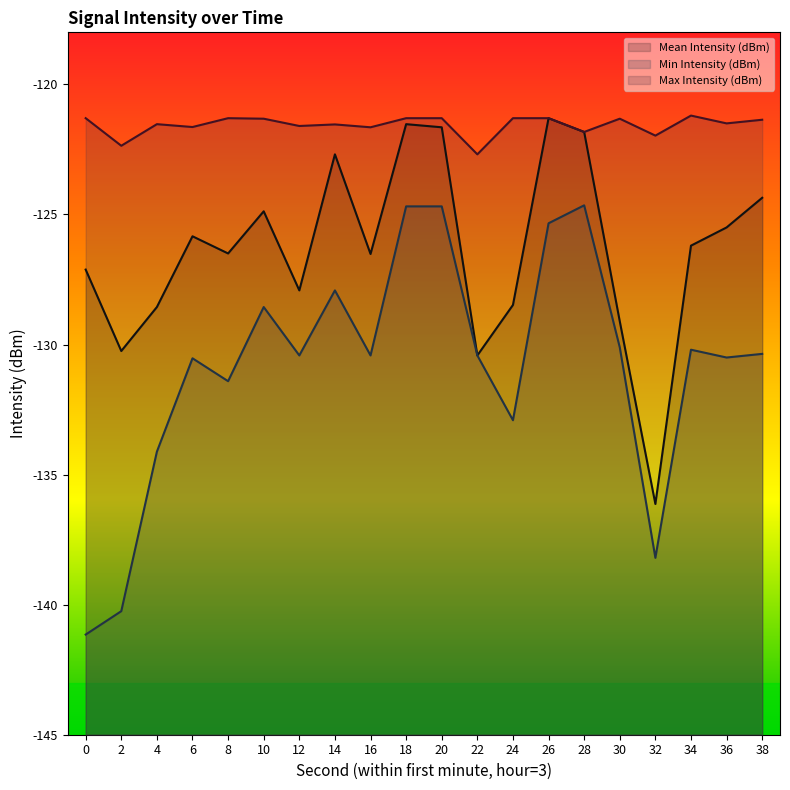

At how many categories does at least one series exceed -130?

20